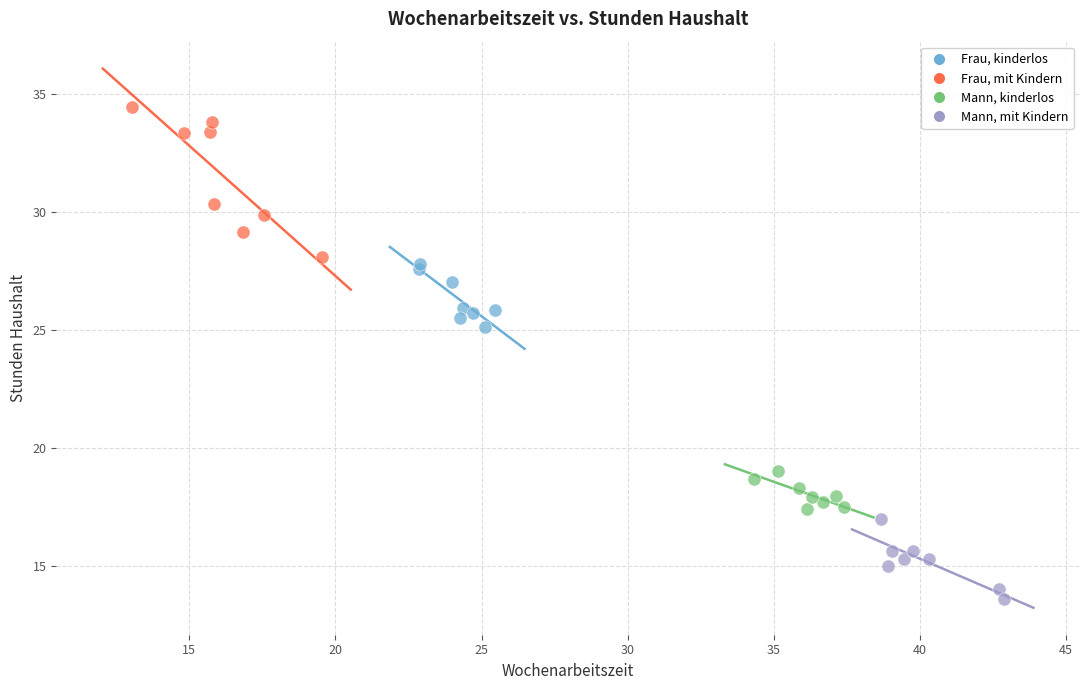

Which series contains the lowest Y value?

Mann, mit Kindern